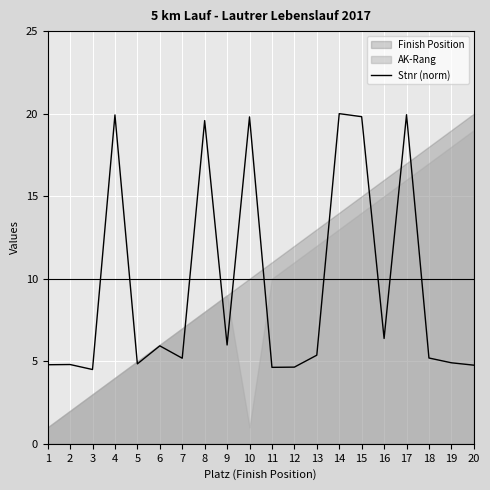

Which has a higher value, 17 or 9?

17